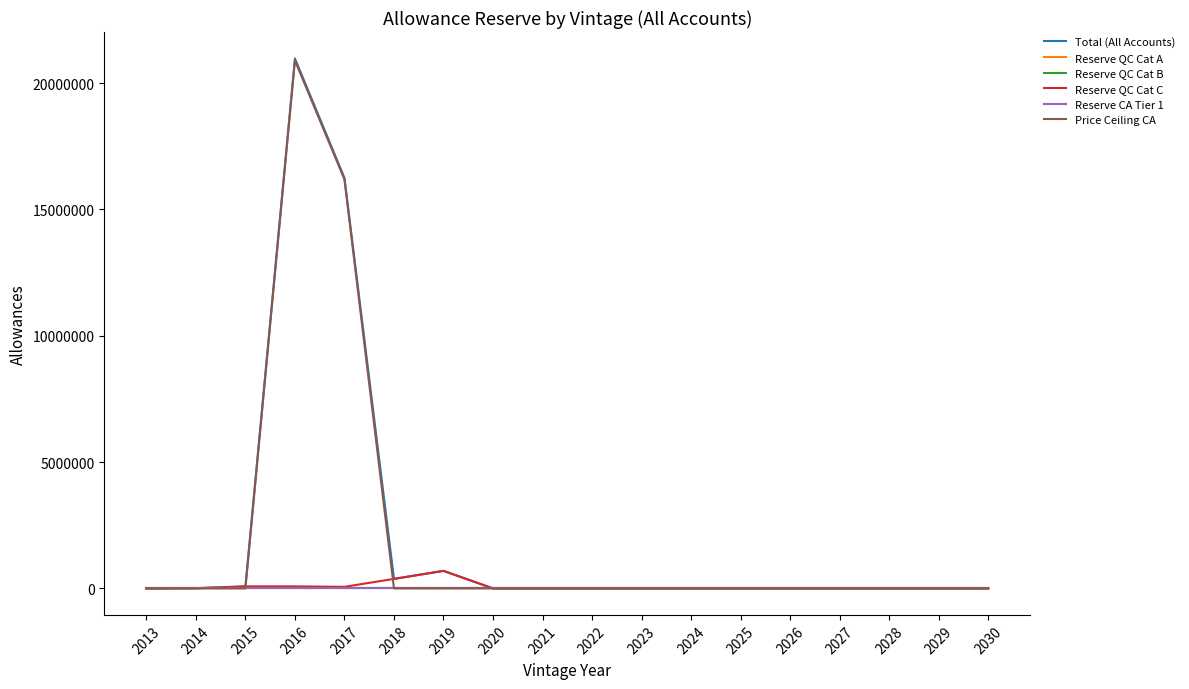

Is this an area chart (filled region under the line)?

No